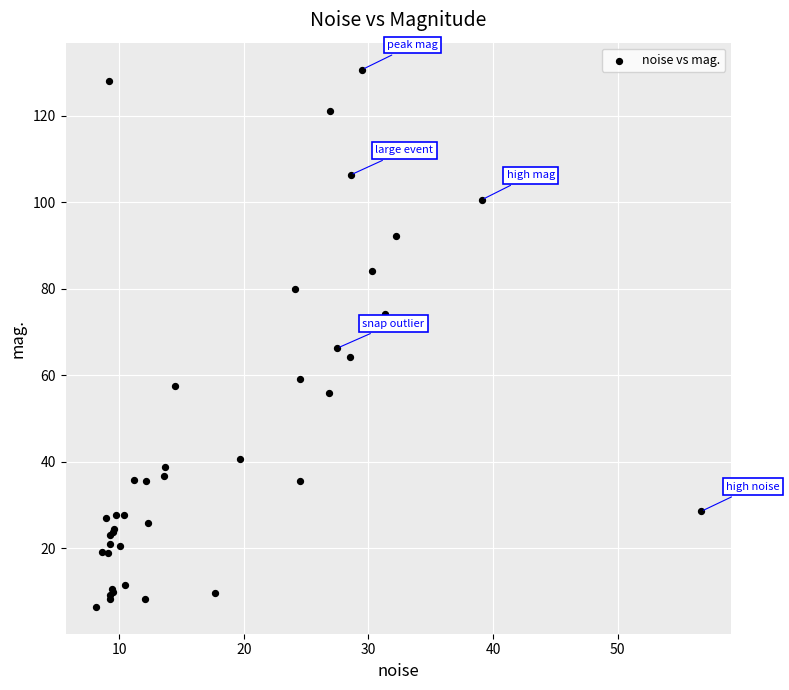

What Y value in the scatter plot is closest to 68?

66.3